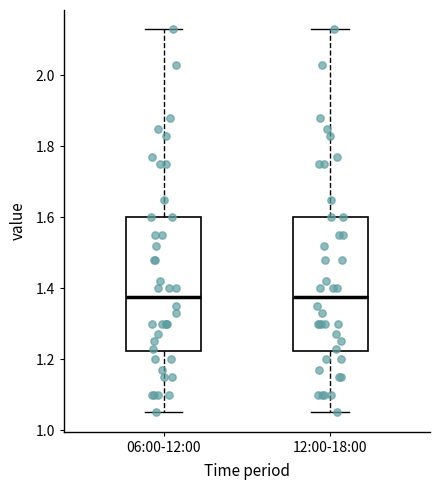

Where does the median line of the box for 06:00-12:00 sit on the y-axis? The values are not printed on the chart, so give them approximately, as read against the axis.

1.38